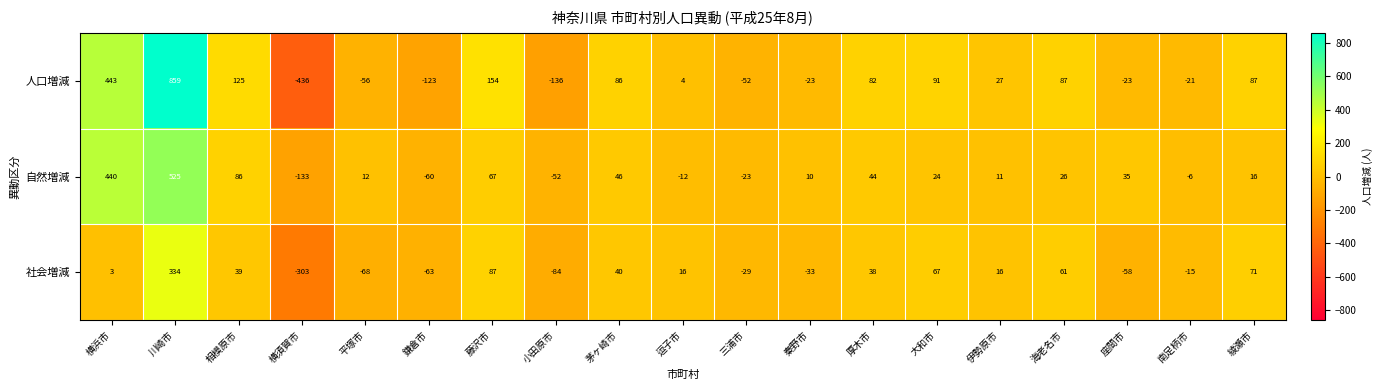

Which series has the largest total across all categories?

人口増減